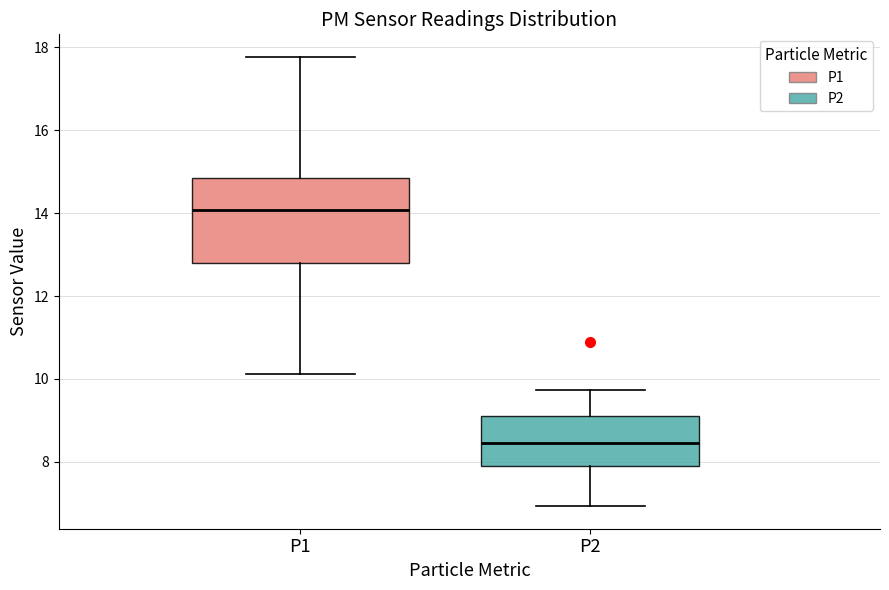

Which box is the tallest, from its lower edge to its upper edge?

P1